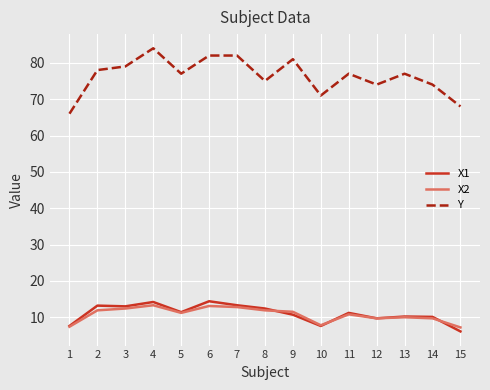

True or false: X1 and Y cross at least once.

False